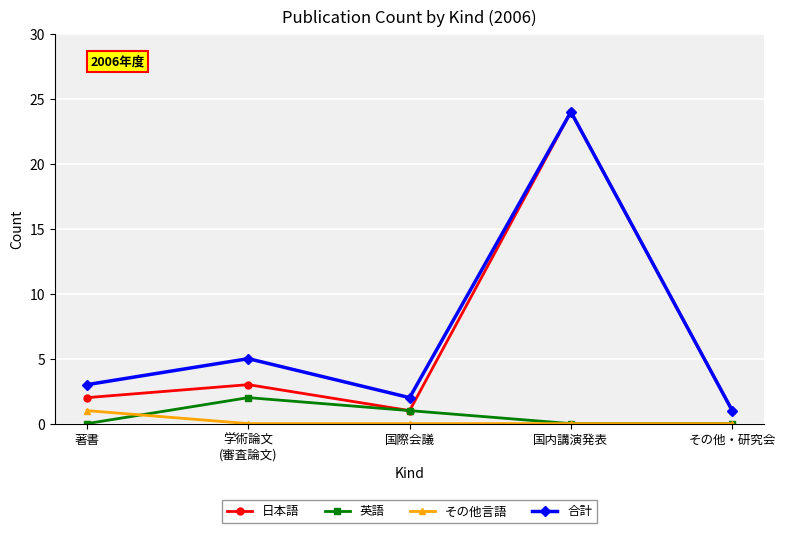

How many values in the 日本語 series are below 2?

2